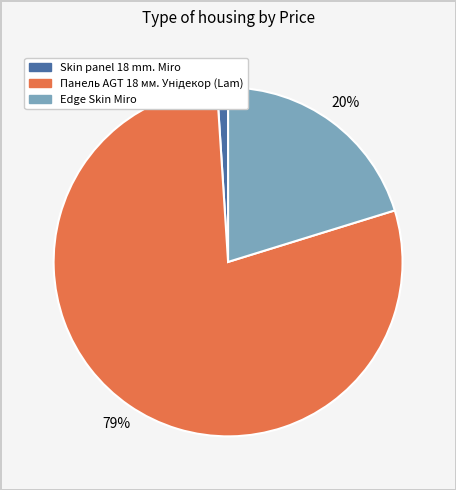

To the nearest percent, what is the difference between the largest and smallest slice percentages?

78%